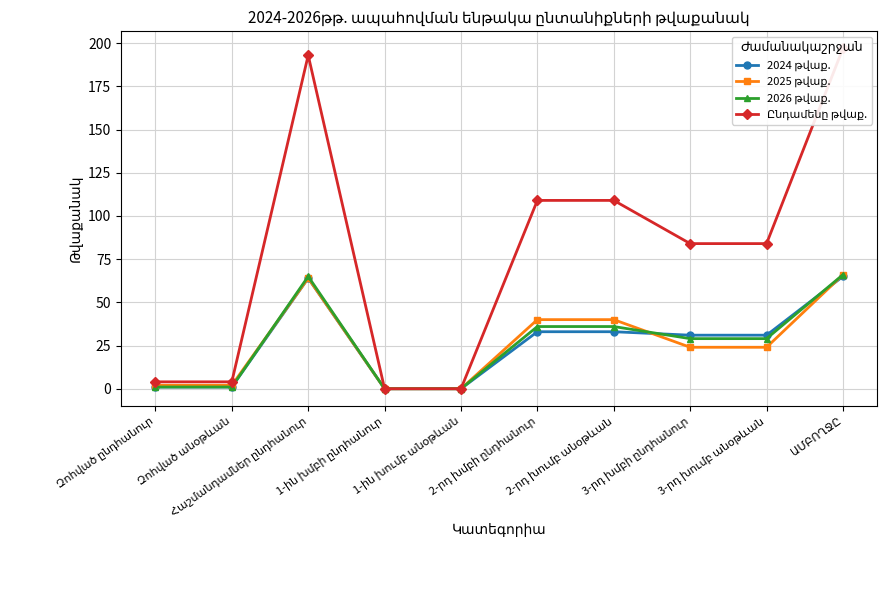

What is the difference between the second highest and minimum values in the 2024 թվաք. series?

64